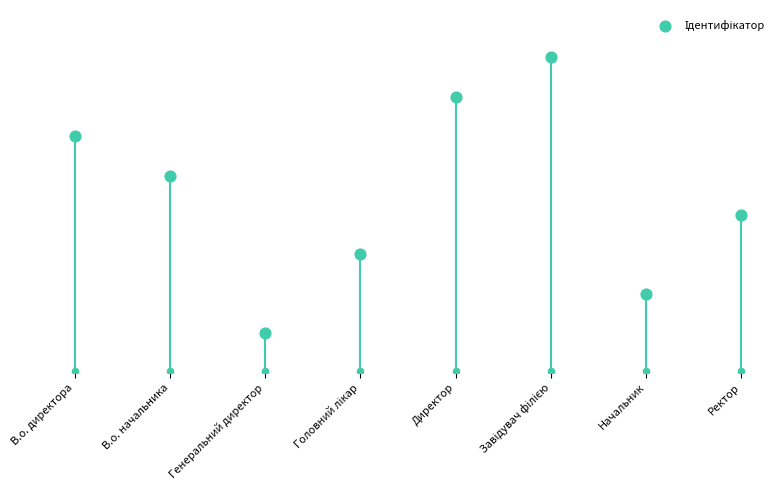

Which has a higher value, В.о. директора or Завідувач філією?

Завідувач філією